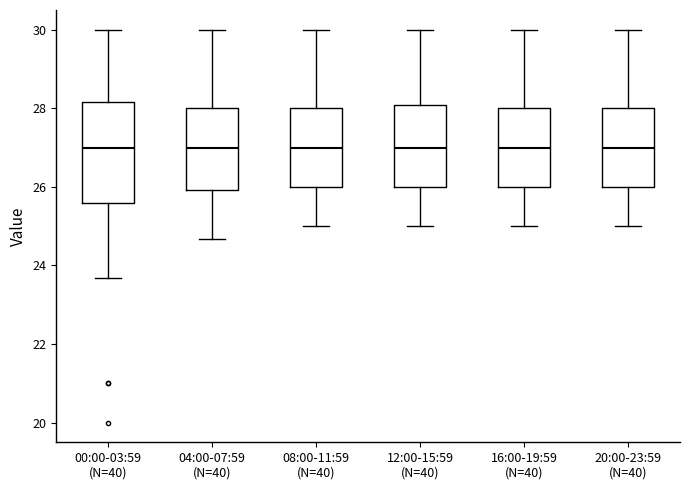

Reading left to right, transcribe this box plot: for each box, give where its median line is, the range the box spans, and where its two whiskers end, as read against the y-axis. The values are not printed on the chart, so give them approximately, as read against the axis.

00:00-03:59 (N=40): median 27.0, box 25.6 to 28.2, whiskers 23.6 to 30.0
04:00-07:59 (N=40): median 27.0, box 26.0 to 28.0, whiskers 24.6 to 30.0
08:00-11:59 (N=40): median 27.0, box 26.0 to 28.0, whiskers 25.0 to 30.0
12:00-15:59 (N=40): median 27.0, box 26.0 to 28.0, whiskers 25.0 to 30.0
16:00-19:59 (N=40): median 27.0, box 26.0 to 28.0, whiskers 25.0 to 30.0
20:00-23:59 (N=40): median 27.0, box 26.0 to 28.0, whiskers 25.0 to 30.0